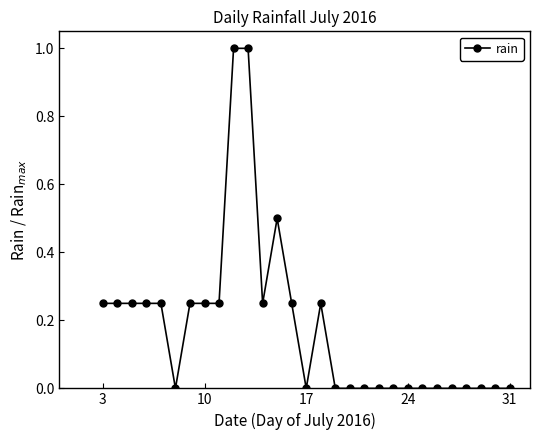

What is the difference between the maximum and second lowest values?

1.0